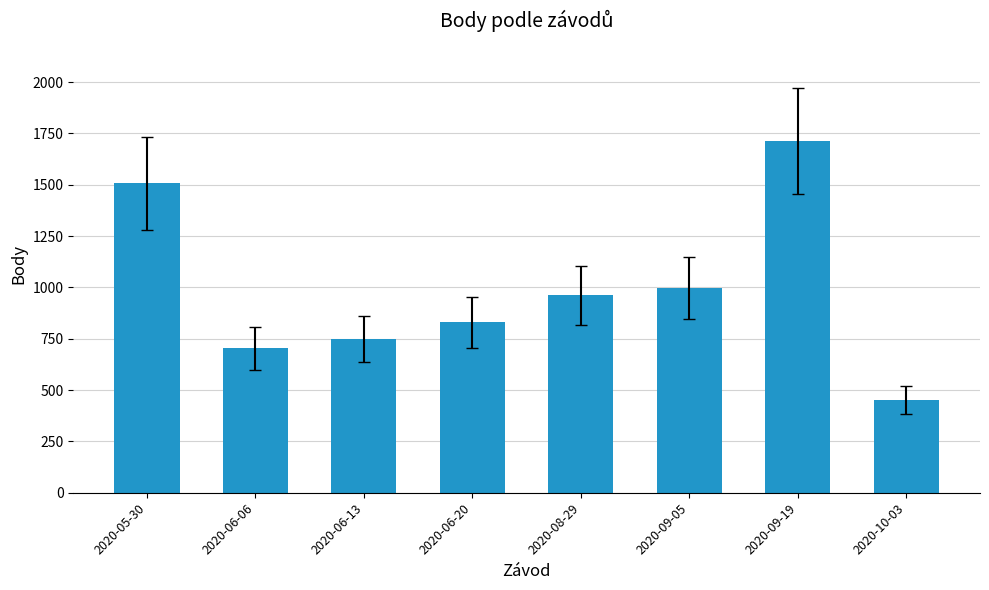

Count the number of data series in this chart.

1